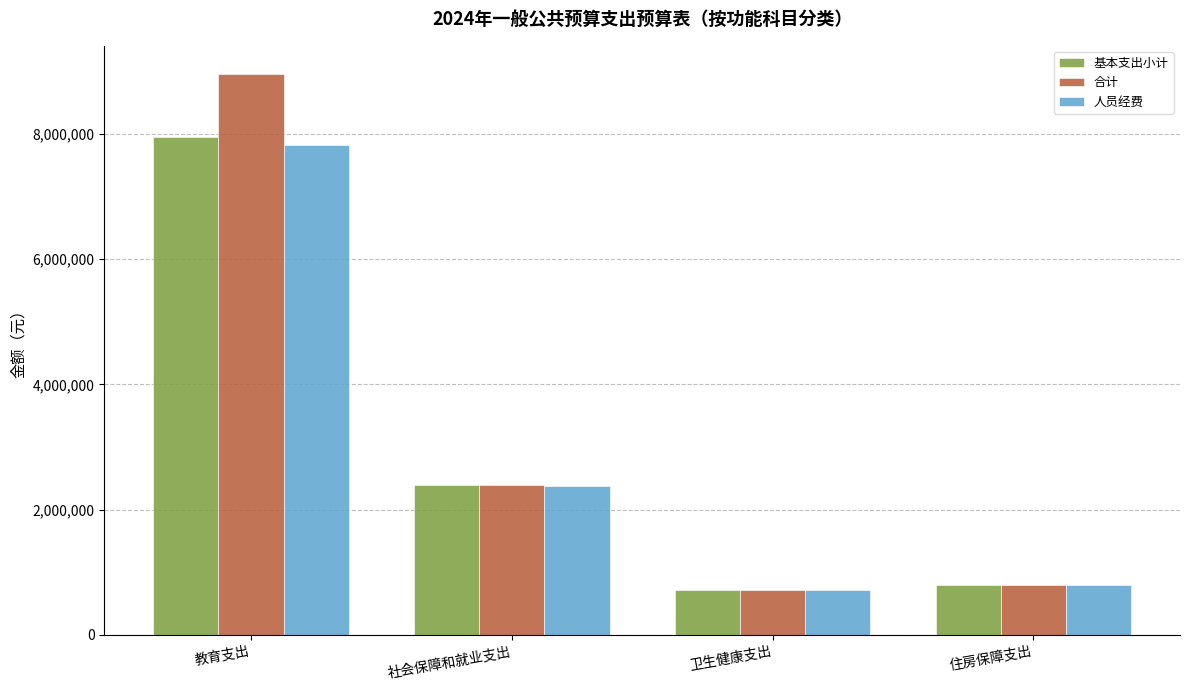

Which series has the largest range (max minus min)?

合计